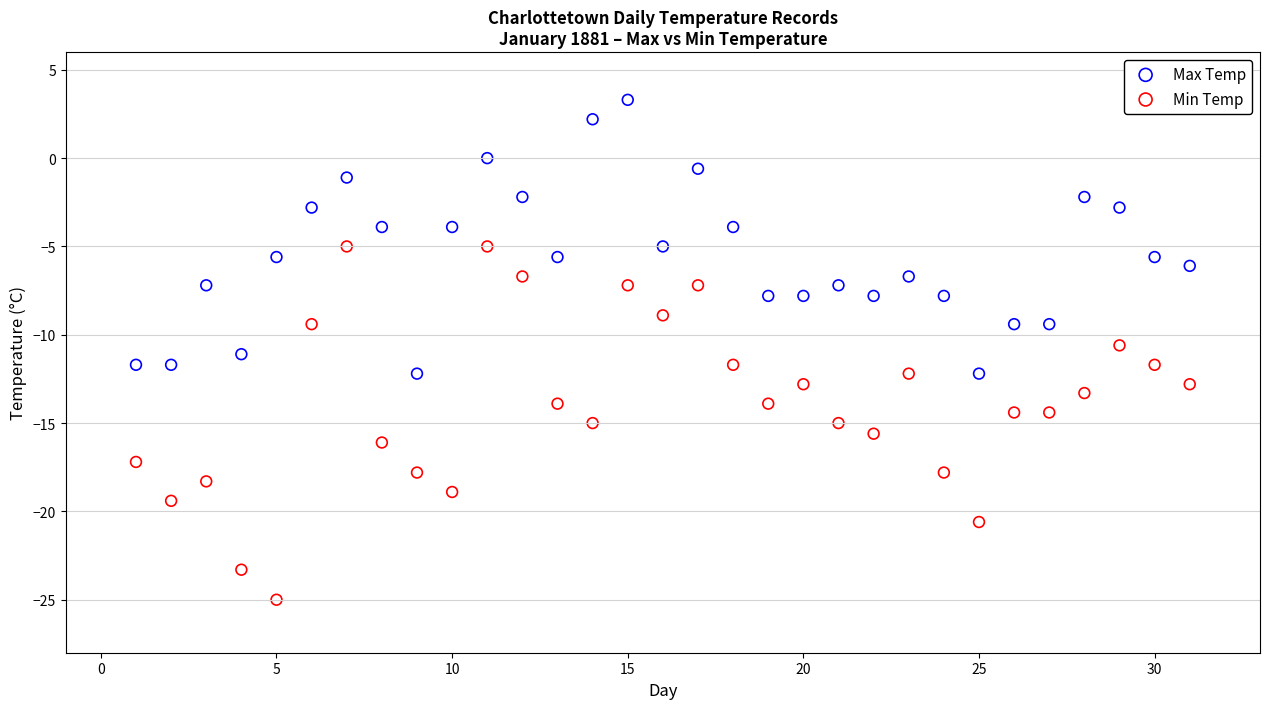

Which series contains the highest Y value?

Max Temp